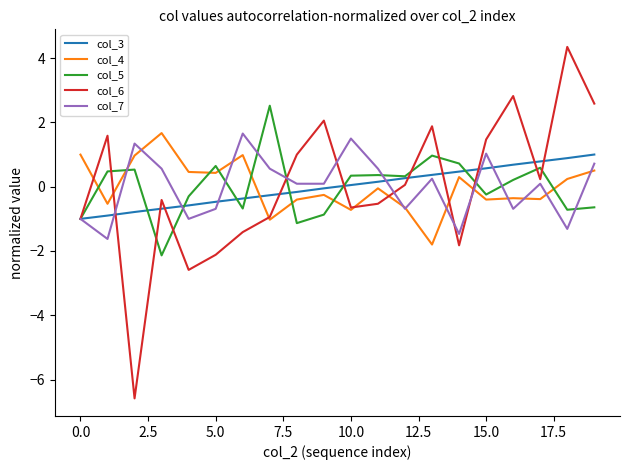

What is the maximum value shown in the chart?

4.4